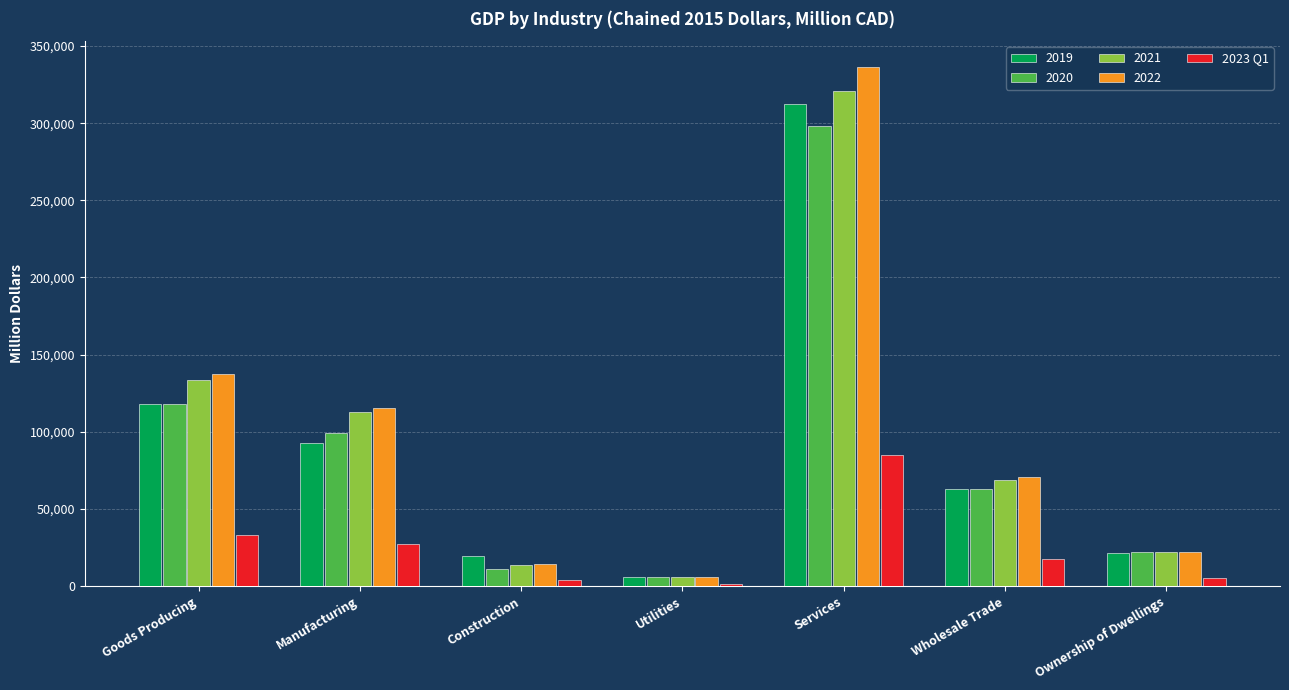

Which series has the widest spread of values?

2022